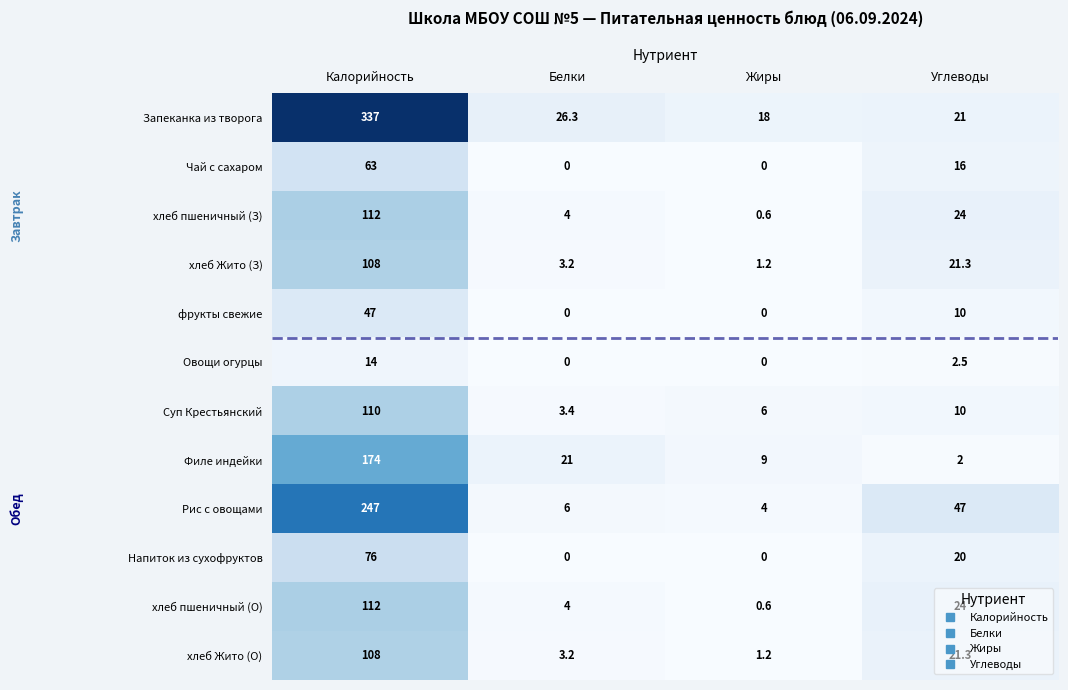

What is the difference between the Запеканка из творога values at Жиры and Калорийность?

319.0